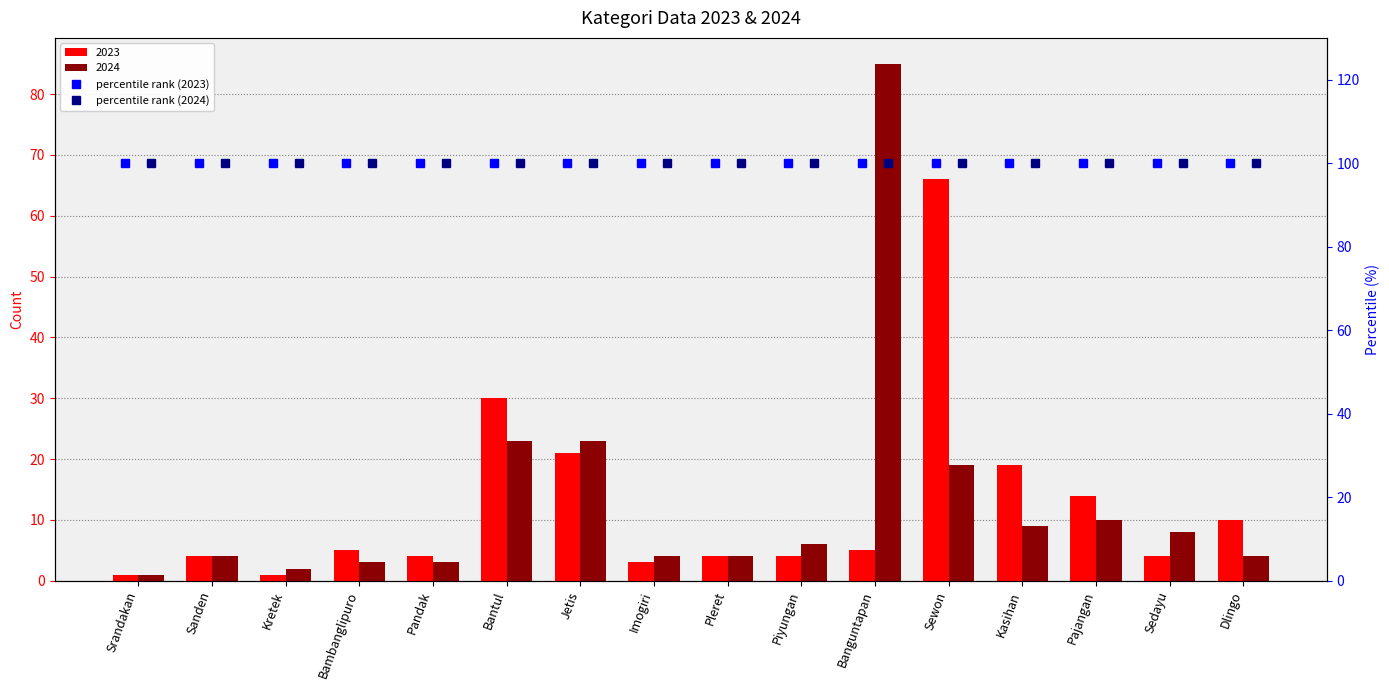

Reading left to right, extract all data points from this chart.

2023: 1	4	1	5	4	30	21	3	4	4	5	66	19	14	4	10
2024: 1	4	2	3	3	23	23	4	4	6	85	19	9	10	8	4